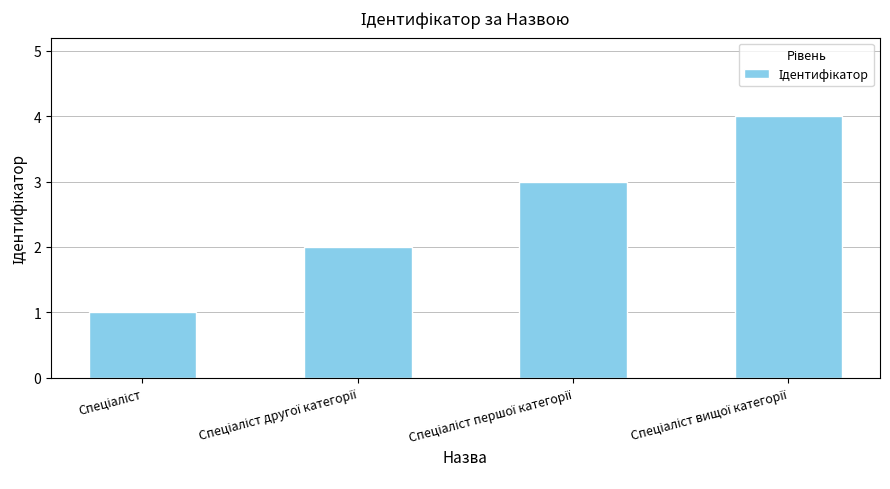

Reading left to right, extract all data points from this chart.

1	2	3	4